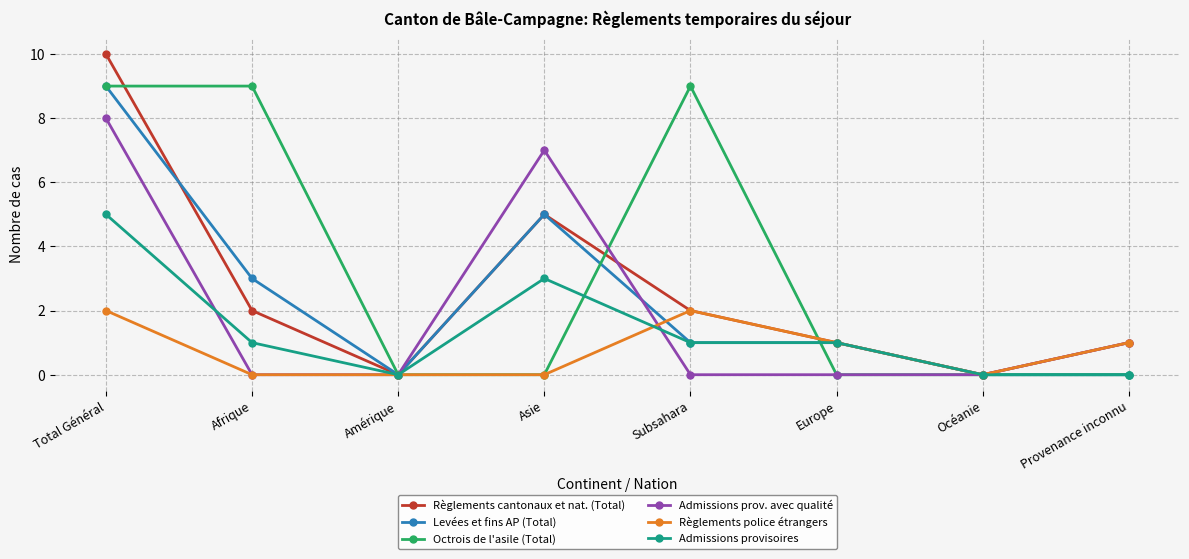

How many Levées et fins AP (Total) values are between 0 and 5?

7